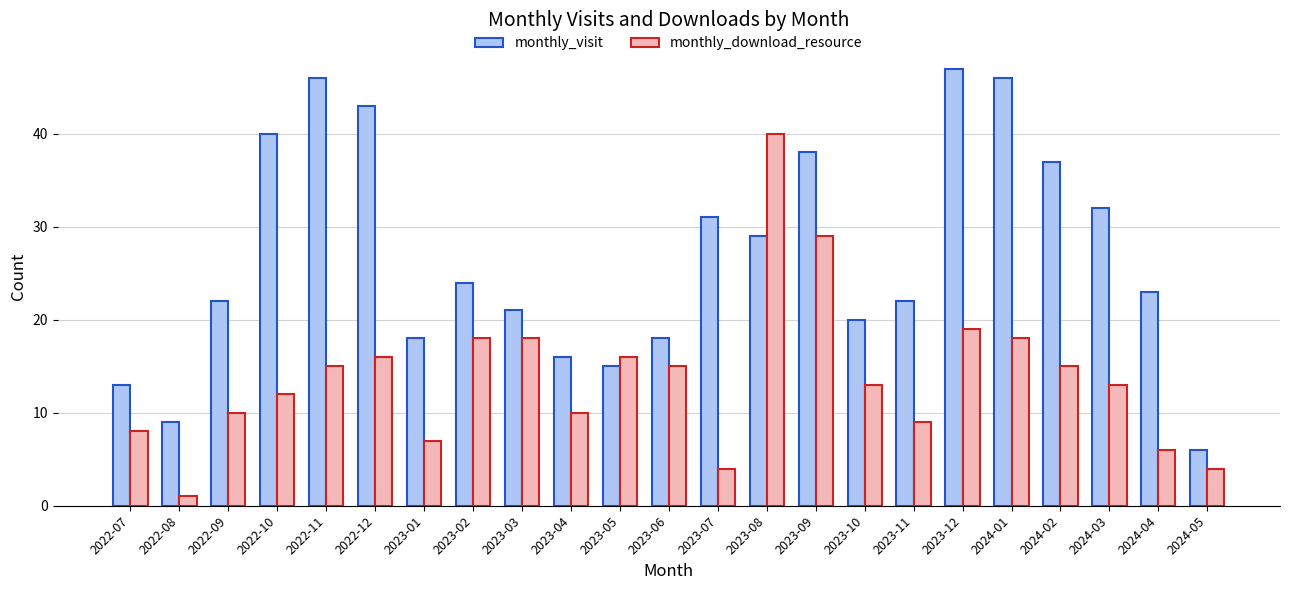

What is the total value across all series at 2023-01?

25